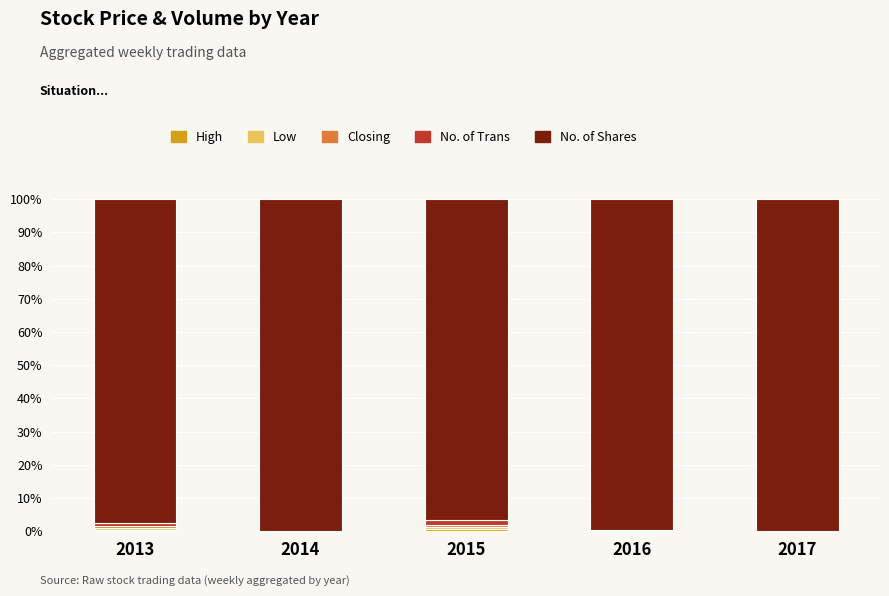

What is the average value of the Closing series?

0.2